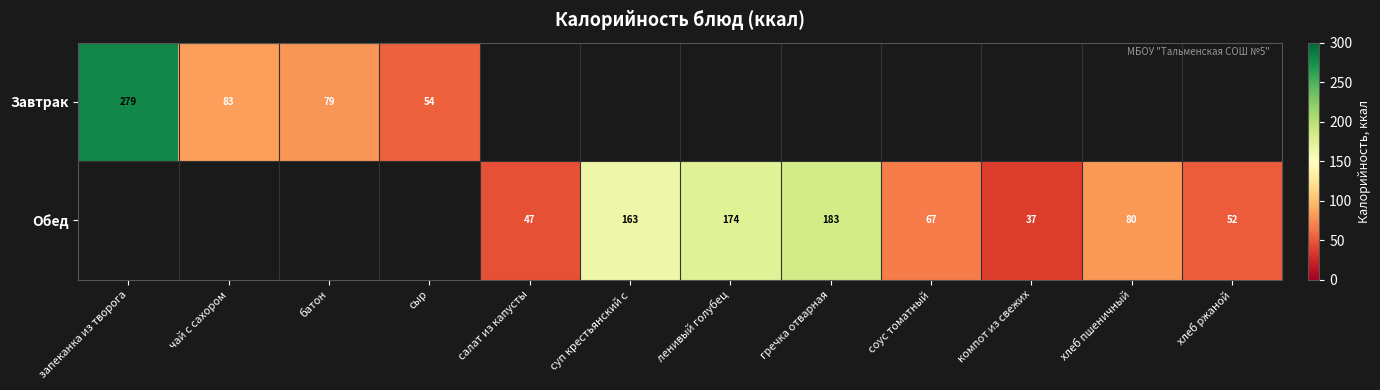

Is the value of Завтрак at чай с сахором greater than the value of Обед at суп крестьянский с?

No